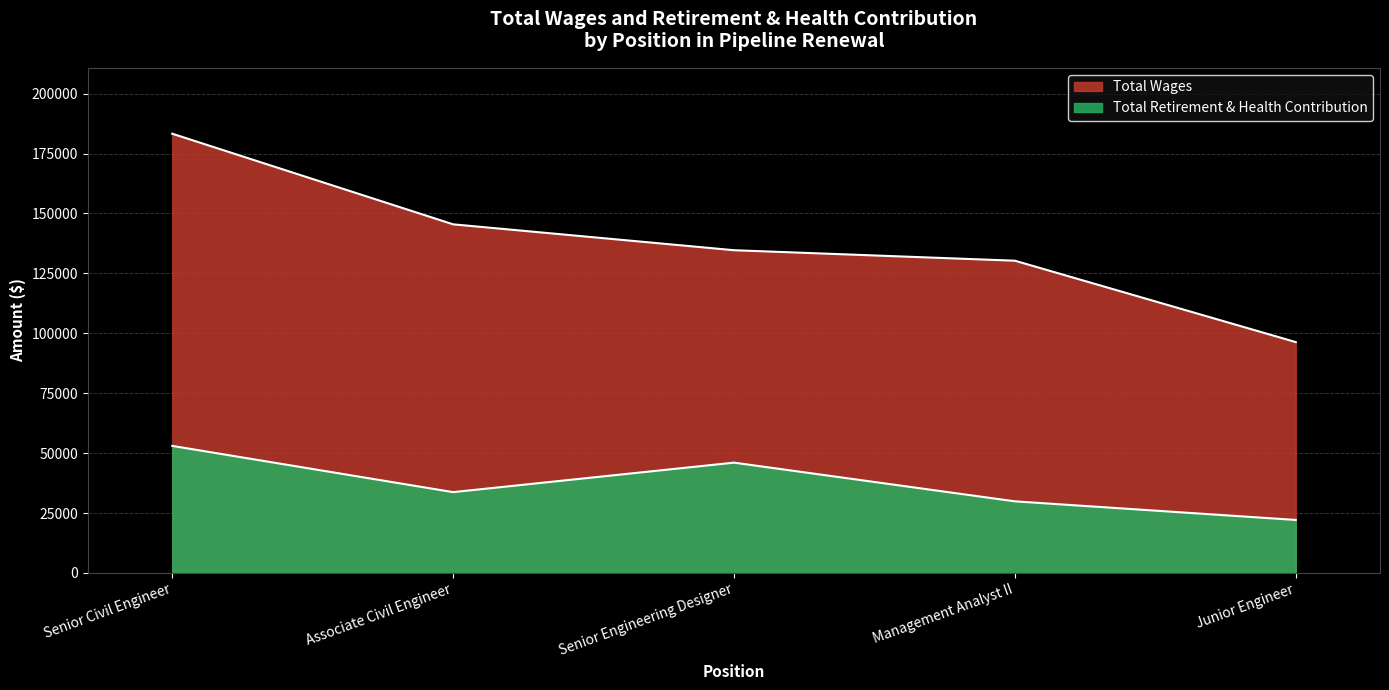

Between Management Analyst II and Junior Engineer, which series saw the biggest shift?

Total Wages